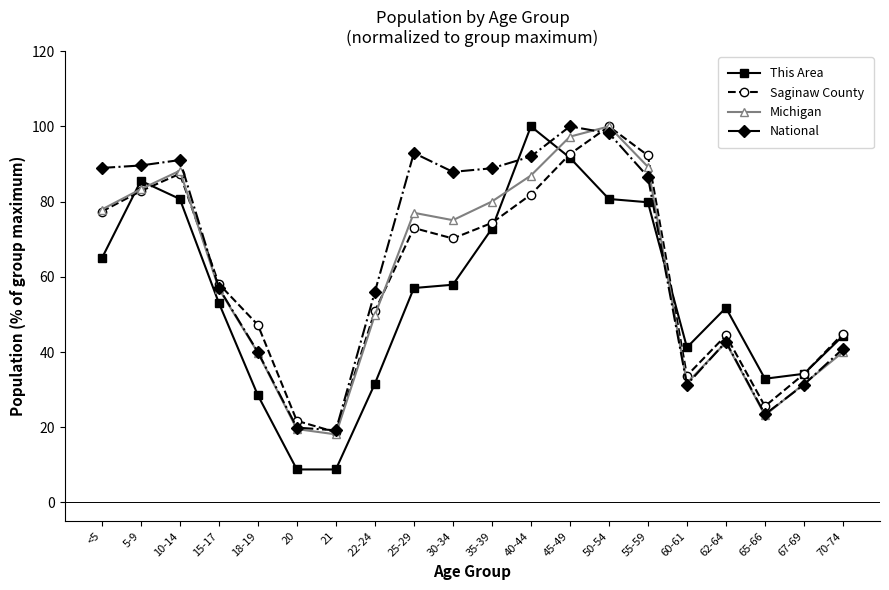

Where is National nearest to the value 59?

15-17